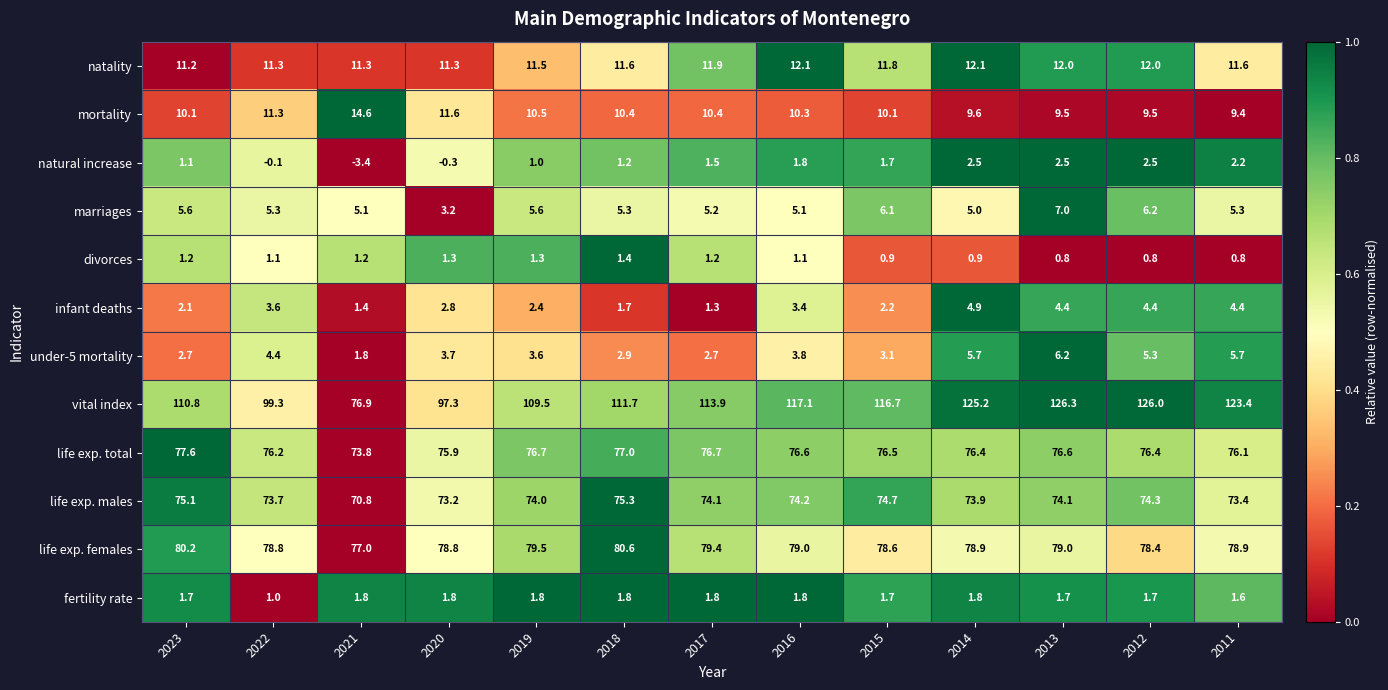

What is the sum of the life exp. males values at 2023 and 2021?

145.9